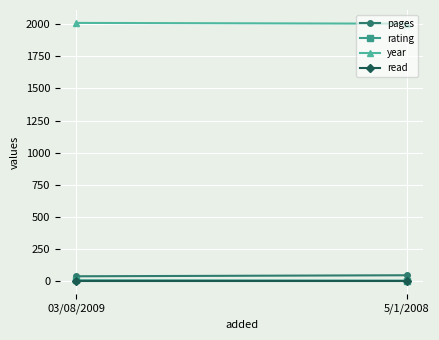

Which series has the largest total across all categories?

year